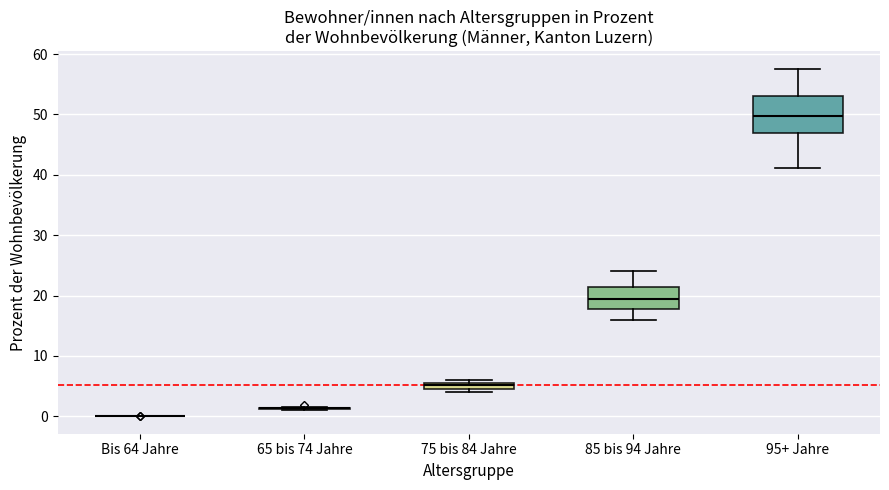

Which box is the tallest, from its lower edge to its upper edge?

95+ Jahre